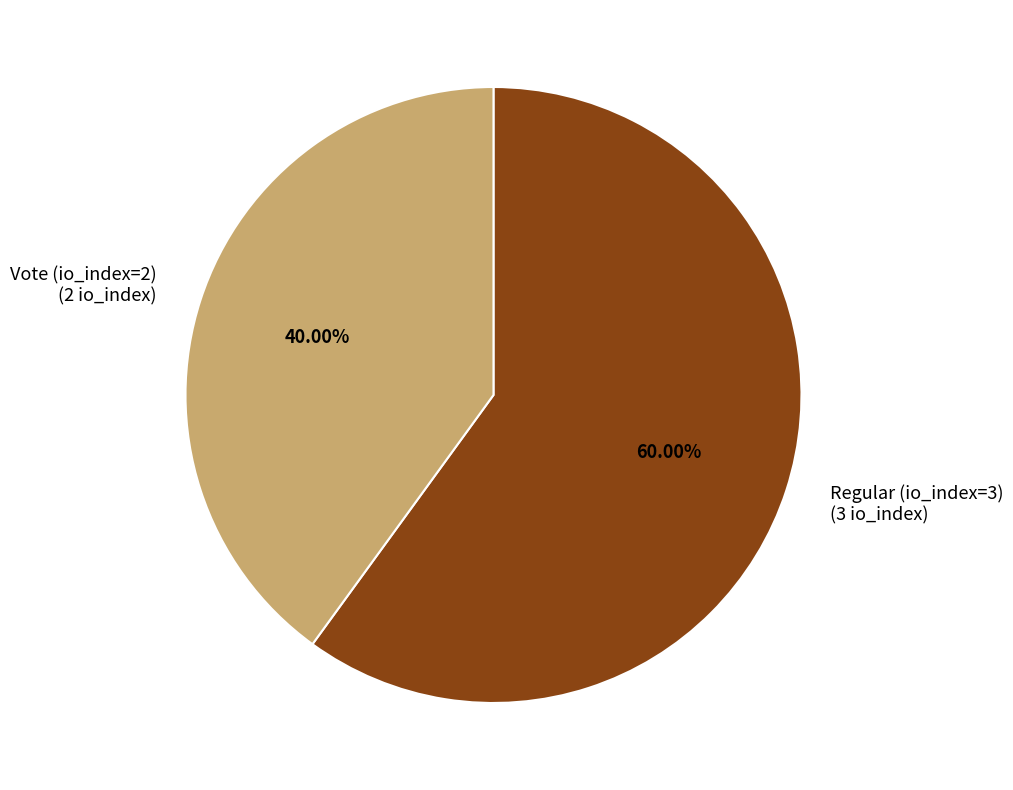

Rank the categories by value from lowest to highest.

Vote (io_index=2), Regular (io_index=3)